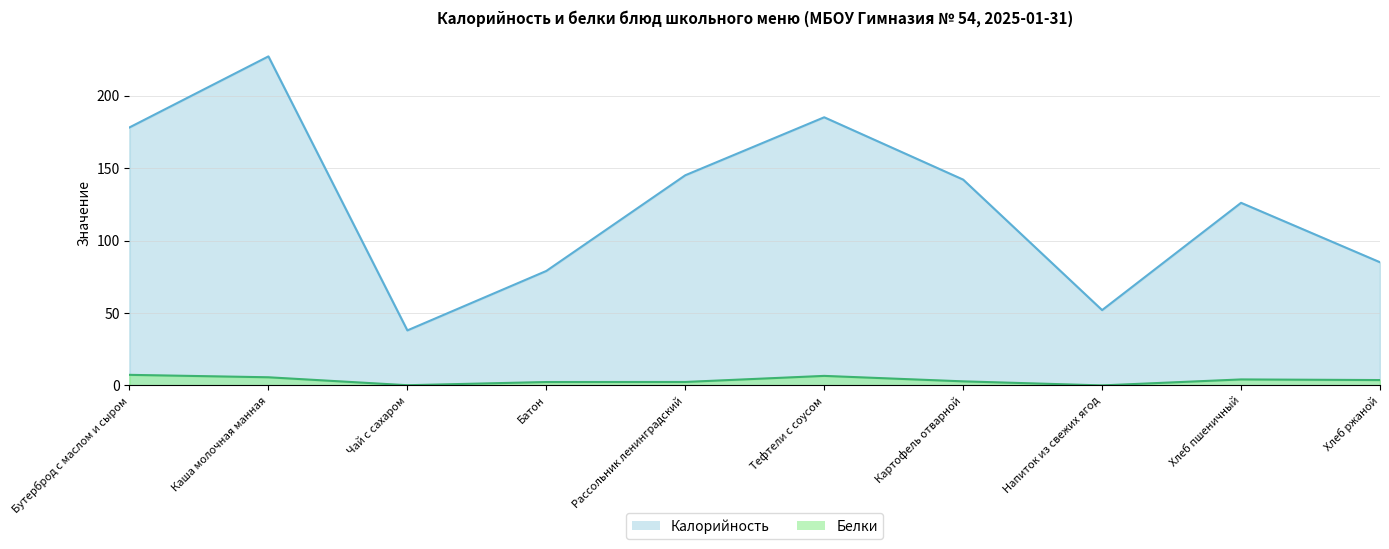

How many values in the Калорийность series are below 142?

5